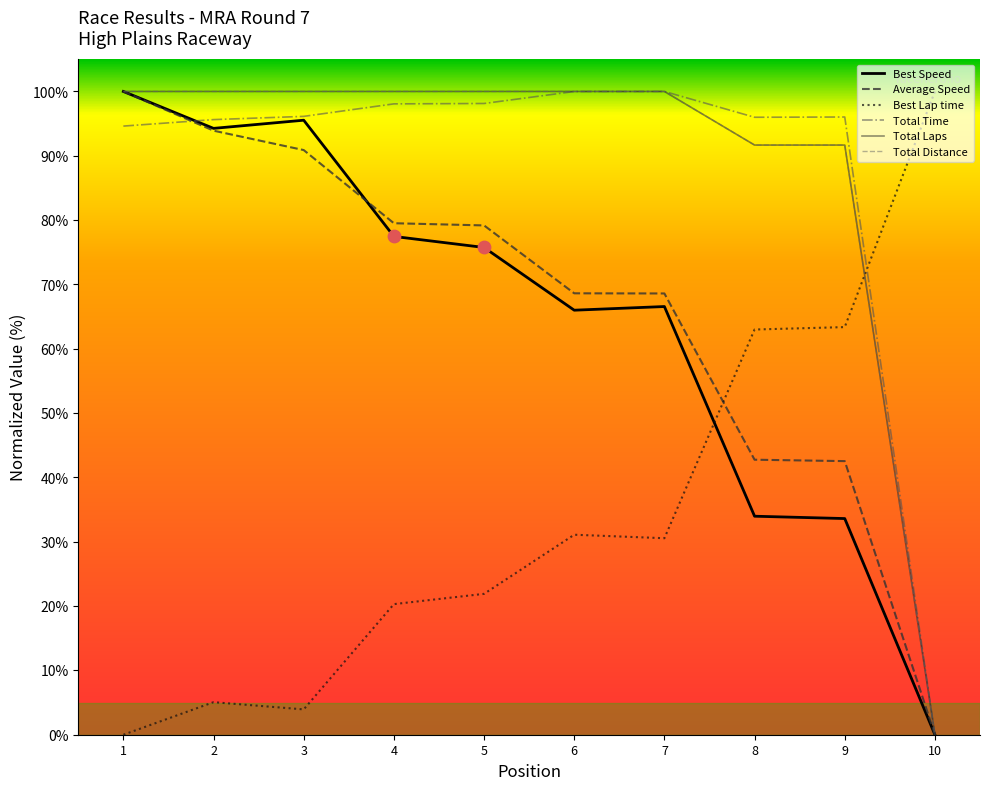

Which series has the largest total across all categories?

Total Distance